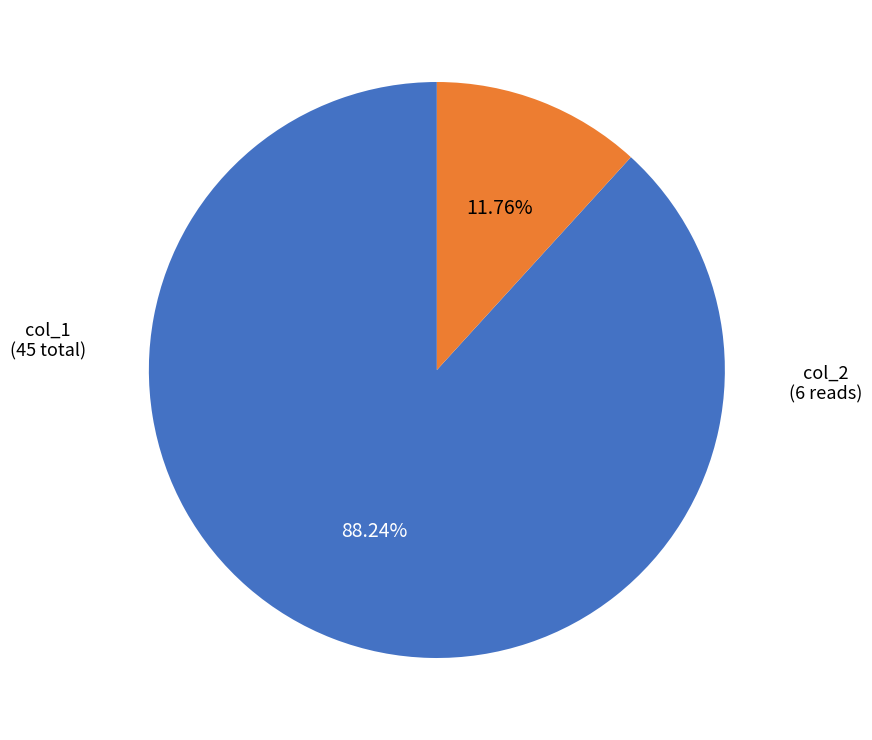

Count the number of slices in the pie.

2